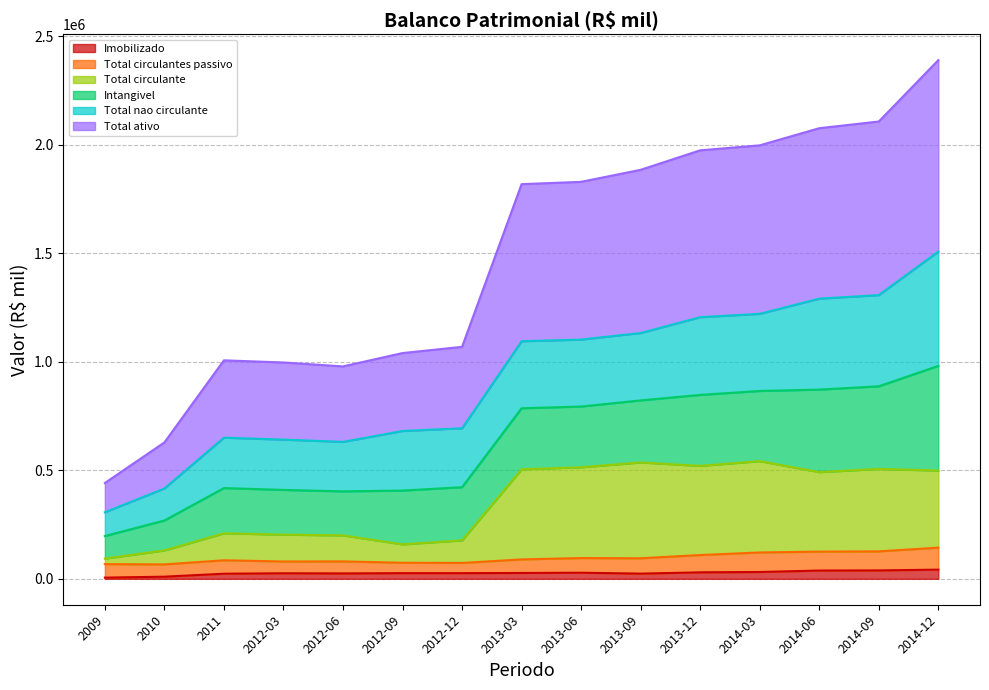

What position from the left is 2012-09?

6